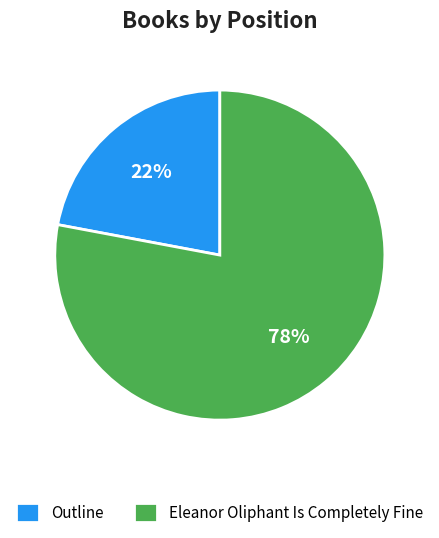

Rank the categories by value from lowest to highest.

Outline, Eleanor Oliphant Is Completely Fine